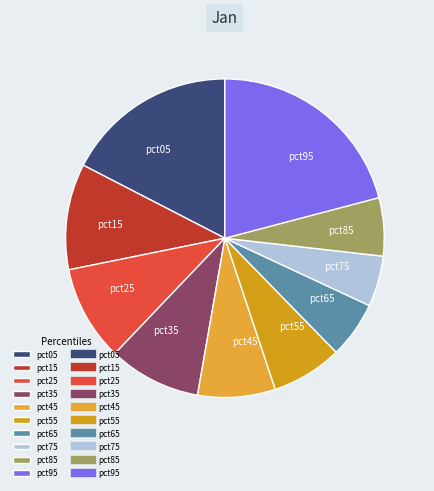

Is it true that pct45 is 8% of the pie?

True